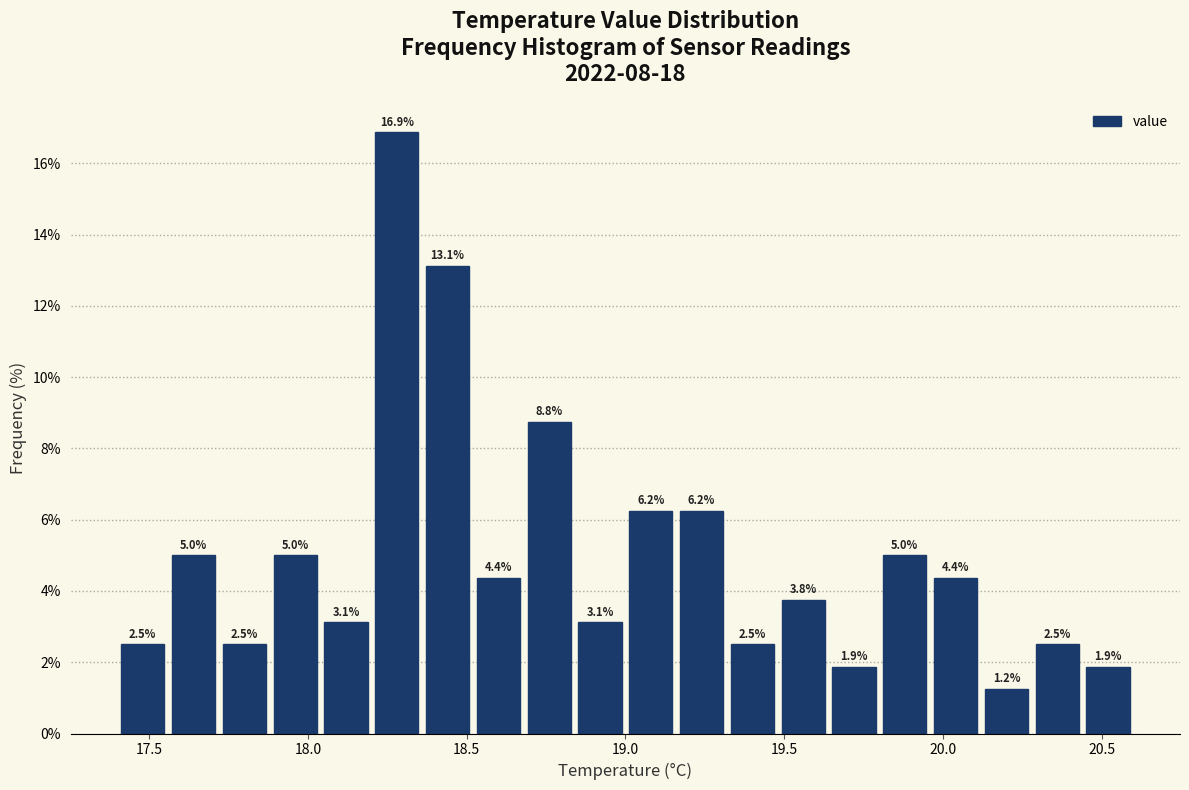

Around what value on the x-axis is the tallest bar? Give the approximate position of its centre, as read against the axis.

18.30